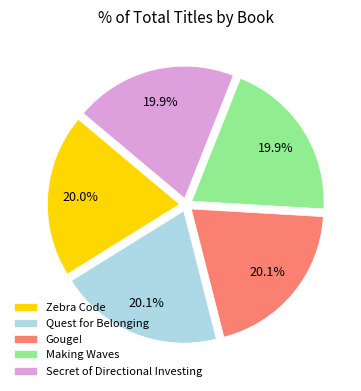

How many segments does this pie chart have?

5